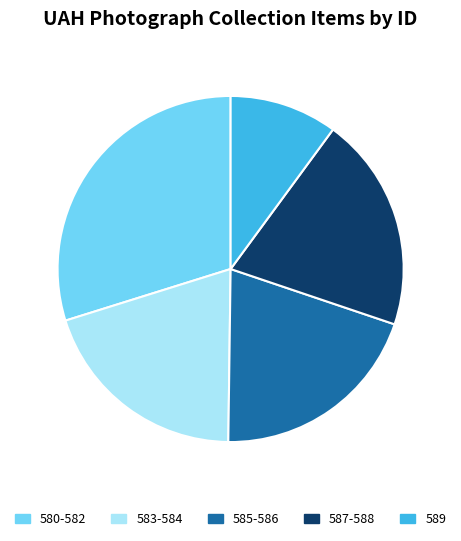

Does any single category account for the majority?

No